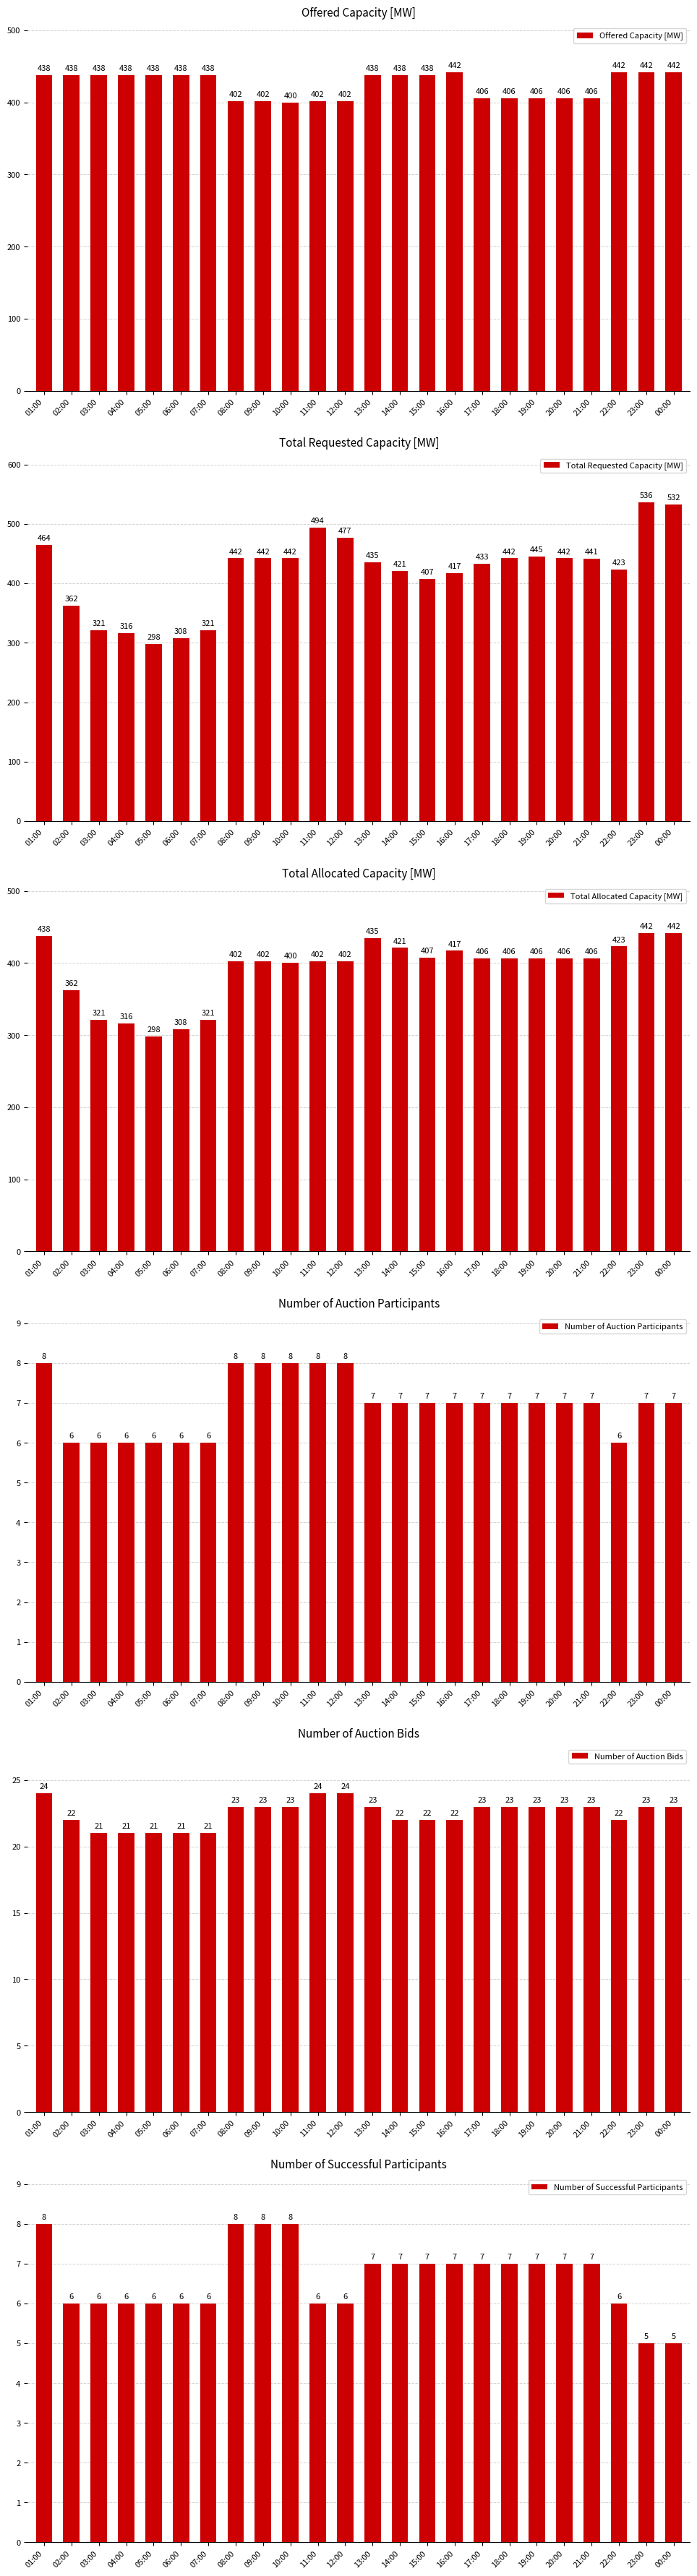

What are all the series names shown in the legend?

Offered Capacity [MW], Total Requested Capacity [MW], Total Allocated Capacity [MW], Number of Auction Participants, Number of Auction Bids, Number of Successful Participants